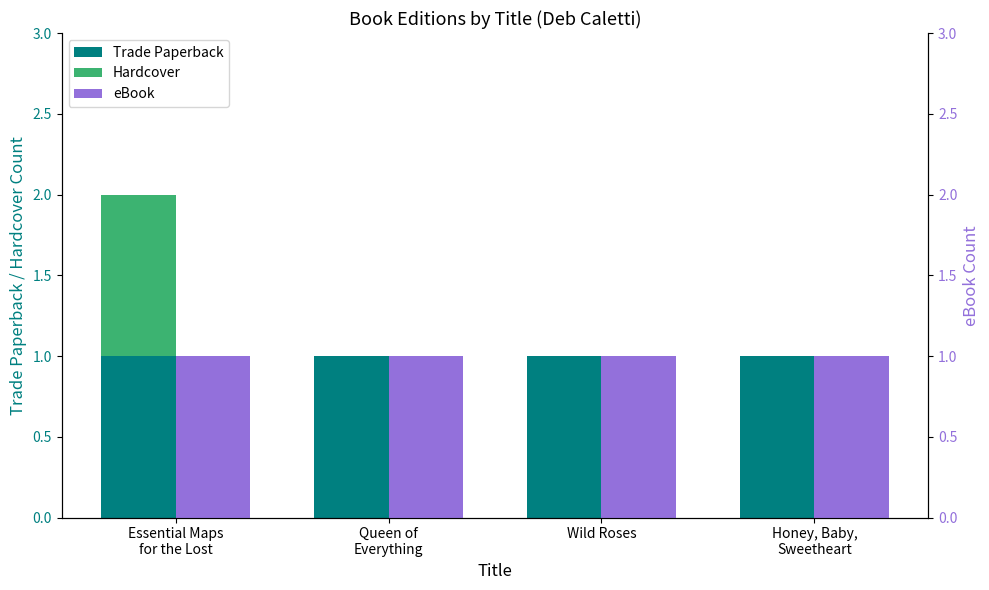

Is it true that eBook equals 0 at Essential Maps
for the Lost?

False